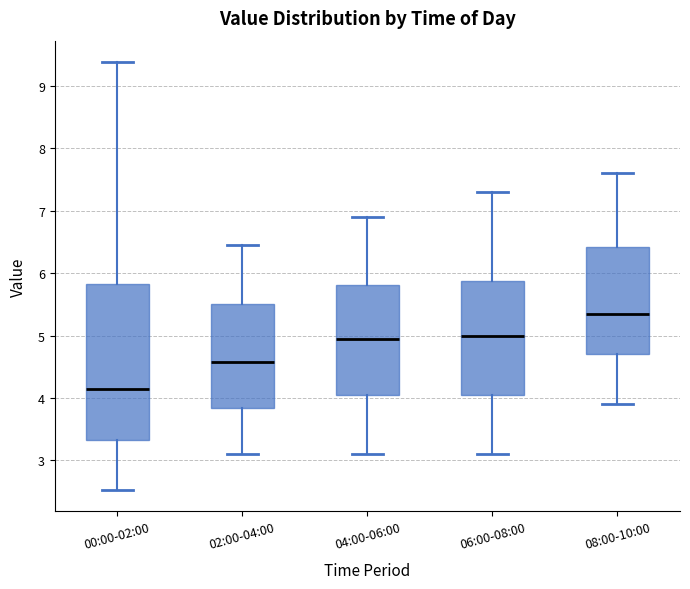

Which box has the highest median line?

08:00-10:00